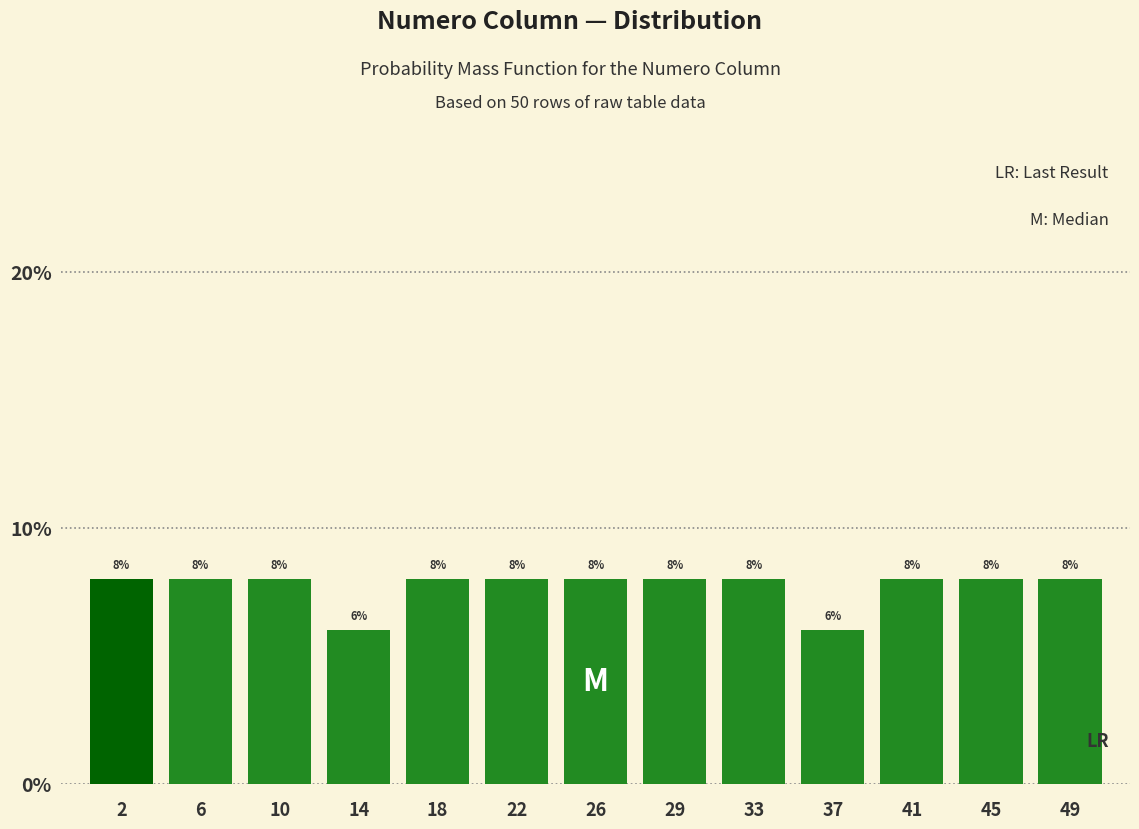

Reading left to right, list every bar in this chart as the range it spans on the x-axis followed by its height. The bar edges are not printed on the chart, so give them approximately, as read against the axis.

0.5 to 4.5: 8
4.5 to 8.0: 8
8.0 to 12.0: 8
12.0 to 16.0: 6
16.0 to 19.5: 8
19.5 to 23.5: 8
23.5 to 27.5: 8
27.5 to 31.5: 8
31.5 to 35.0: 8
35.0 to 39.0: 6
39.0 to 43.0: 8
43.0 to 46.5: 8
46.5 to 50.5: 8